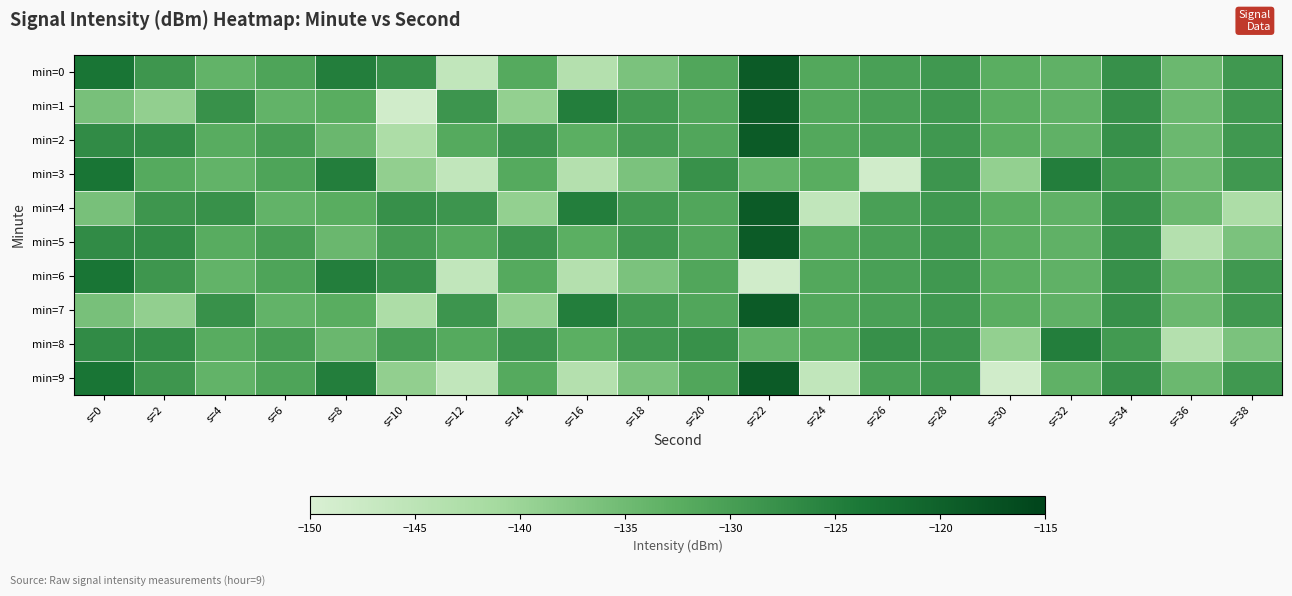

Reading right to left, what are all the values shown in this chart?

min=0: s=38=-129.0	s=36=-134.4	s=34=-127.7	s=32=-133.3	s=30=-132.6	s=28=-129.0	s=26=-130.3	s=24=-131.6	s=22=-119.0	s=20=-131.3	s=18=-136.4	s=16=-143.7	s=14=-131.9	s=12=-145.8	s=10=-127.7	s=8=-125.0	s=6=-130.9	s=4=-133.5	s=2=-128.8	s=0=-123.5
min=1: s=38=-129.0	s=36=-134.4	s=34=-127.7	s=32=-133.3	s=30=-132.6	s=28=-129.0	s=26=-130.3	s=24=-131.6	s=22=-119.0	s=20=-131.3	s=18=-129.3	s=16=-124.9	s=14=-139.1	s=12=-128.6	s=10=-148.4	s=8=-132.5	s=6=-133.6	s=4=-127.9	s=2=-138.9	s=0=-135.9
min=2: s=38=-129.0	s=36=-134.4	s=34=-127.7	s=32=-133.3	s=30=-132.6	s=28=-129.0	s=26=-130.3	s=24=-131.6	s=22=-119.0	s=20=-131.3	s=18=-129.8	s=16=-132.7	s=14=-128.6	s=12=-131.9	s=10=-142.5	s=8=-134.3	s=6=-130.0	s=4=-132.3	s=2=-127.2	s=0=-127.0
min=3: s=38=-129.0	s=36=-134.4	s=34=-129.3	s=32=-124.9	s=30=-139.1	s=28=-128.6	s=26=-148.4	s=24=-132.5	s=22=-133.6	s=20=-127.9	s=18=-136.4	s=16=-143.7	s=14=-131.9	s=12=-145.8	s=10=-138.9	s=8=-125.0	s=6=-130.9	s=4=-133.5	s=2=-131.9	s=0=-123.5
min=4: s=38=-142.5	s=36=-134.4	s=34=-127.7	s=32=-133.3	s=30=-132.6	s=28=-129.0	s=26=-130.3	s=24=-145.8	s=22=-119.0	s=20=-131.3	s=18=-129.3	s=16=-124.9	s=14=-139.1	s=12=-128.6	s=10=-127.7	s=8=-132.5	s=6=-133.6	s=4=-127.9	s=2=-128.8	s=0=-135.9
min=5: s=38=-136.4	s=36=-143.7	s=34=-127.7	s=32=-133.3	s=30=-132.6	s=28=-129.0	s=26=-130.3	s=24=-131.6	s=22=-119.0	s=20=-131.3	s=18=-129.0	s=16=-132.7	s=14=-128.6	s=12=-131.9	s=10=-129.8	s=8=-134.3	s=6=-130.0	s=4=-132.3	s=2=-127.2	s=0=-127.0
min=6: s=38=-129.0	s=36=-134.4	s=34=-127.7	s=32=-133.3	s=30=-132.6	s=28=-129.0	s=26=-130.3	s=24=-131.6	s=22=-148.4	s=20=-131.3	s=18=-136.4	s=16=-143.7	s=14=-131.9	s=12=-145.8	s=10=-127.7	s=8=-125.0	s=6=-130.9	s=4=-133.5	s=2=-128.8	s=0=-123.5
min=7: s=38=-129.0	s=36=-134.4	s=34=-127.7	s=32=-133.3	s=30=-132.6	s=28=-129.0	s=26=-130.3	s=24=-131.6	s=22=-119.0	s=20=-131.3	s=18=-129.3	s=16=-124.9	s=14=-139.1	s=12=-128.6	s=10=-142.5	s=8=-132.5	s=6=-133.6	s=4=-127.9	s=2=-138.9	s=0=-135.9
min=8: s=38=-136.4	s=36=-143.7	s=34=-129.3	s=32=-124.9	s=30=-139.1	s=28=-128.6	s=26=-127.7	s=24=-132.5	s=22=-133.6	s=20=-127.9	s=18=-129.0	s=16=-132.7	s=14=-128.6	s=12=-131.9	s=10=-129.8	s=8=-134.3	s=6=-130.0	s=4=-132.3	s=2=-127.2	s=0=-127.0
min=9: s=38=-129.0	s=36=-134.4	s=34=-127.7	s=32=-133.3	s=30=-148.4	s=28=-129.0	s=26=-130.3	s=24=-145.8	s=22=-119.0	s=20=-131.3	s=18=-136.4	s=16=-143.7	s=14=-131.9	s=12=-145.8	s=10=-138.9	s=8=-125.0	s=6=-130.9	s=4=-133.5	s=2=-128.8	s=0=-123.5